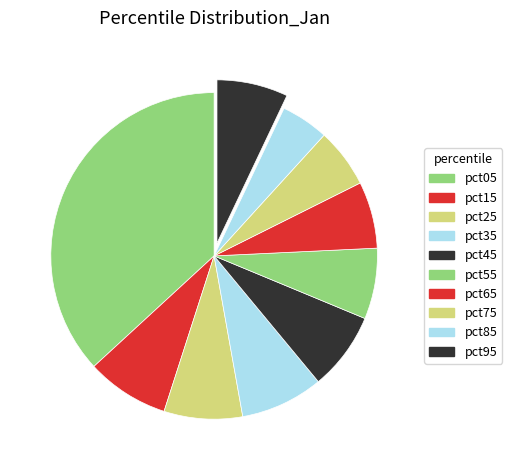

To the nearest percent, what percentage of the pie is pct15?

8%